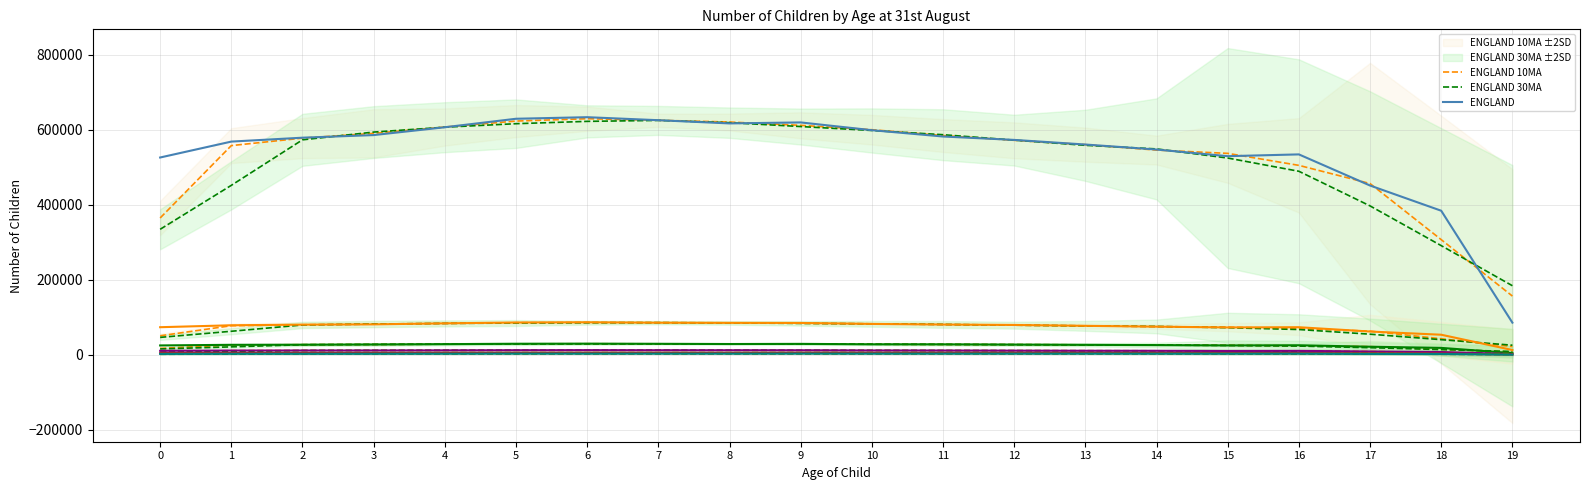

List the labels in order of NORTH WEST value, smallest first.

19, 18, 17, 15, 16, 0, 14, 13, 1, 12, 2, 11, 3, 10, 4, 9, 8, 7, 5, 6